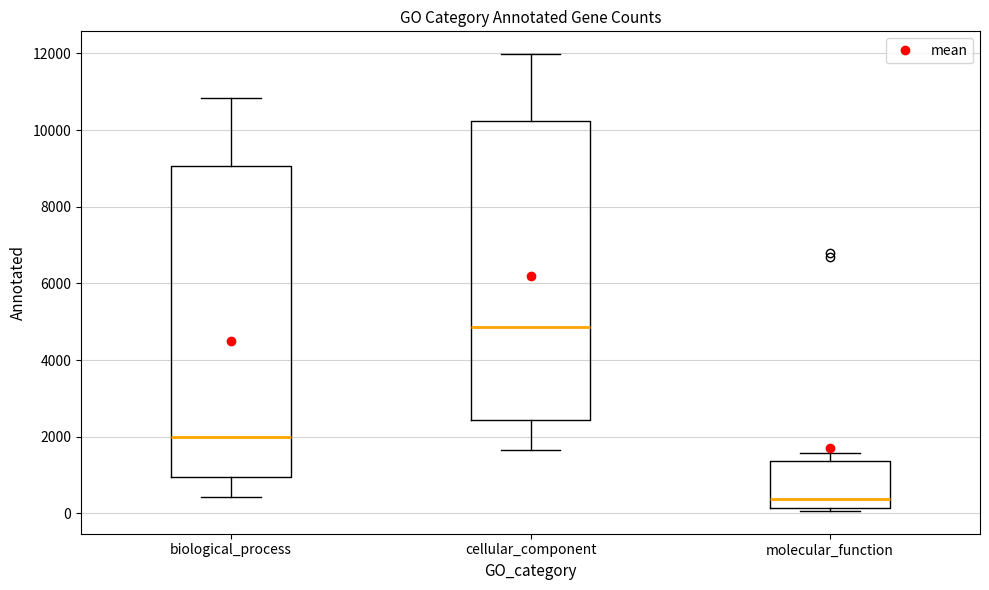

Where is the upper edge of the box for molecular_function on the y-axis? The values are not printed on the chart, so give them approximately, as read against the axis.

1400